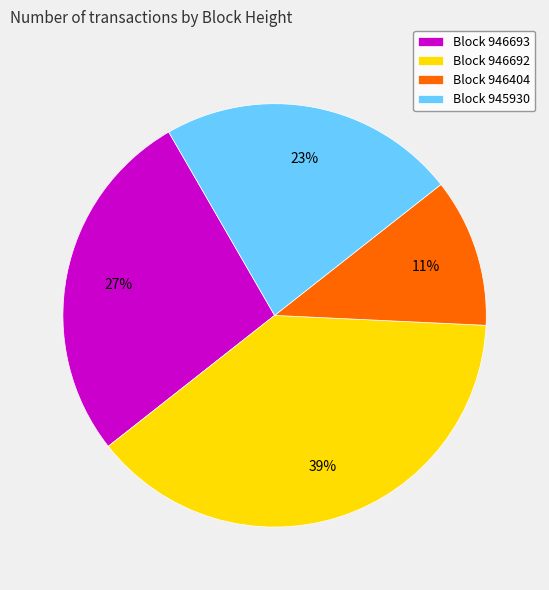

What is the largest slice in the pie chart?

Block 946692